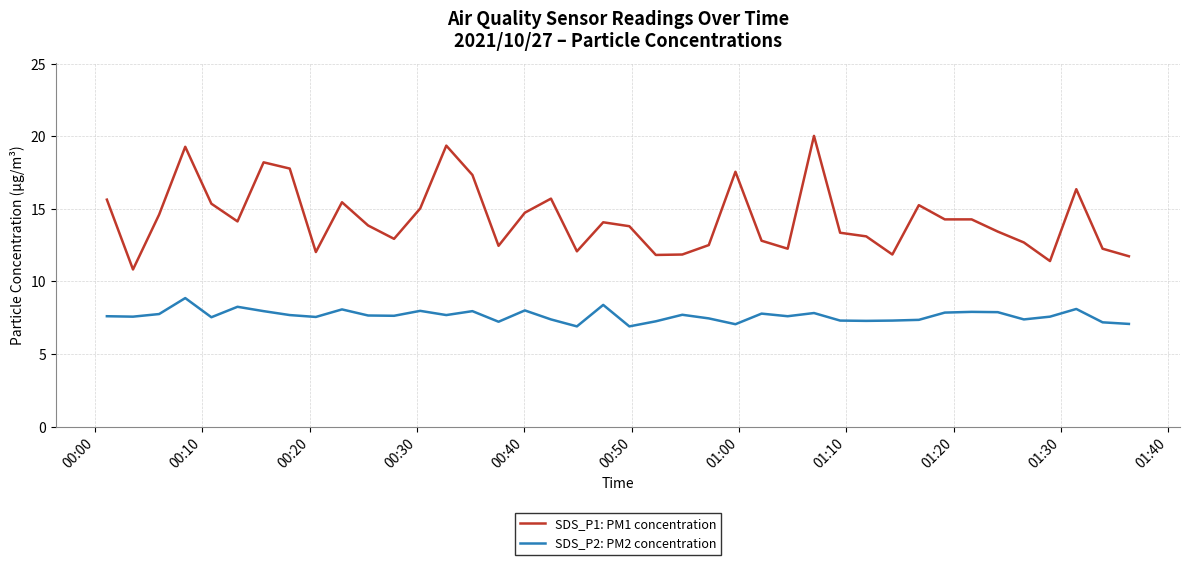

True or false: SDS_P2: PM2 concentration and SDS_P1: PM1 concentration cross at least once.

False